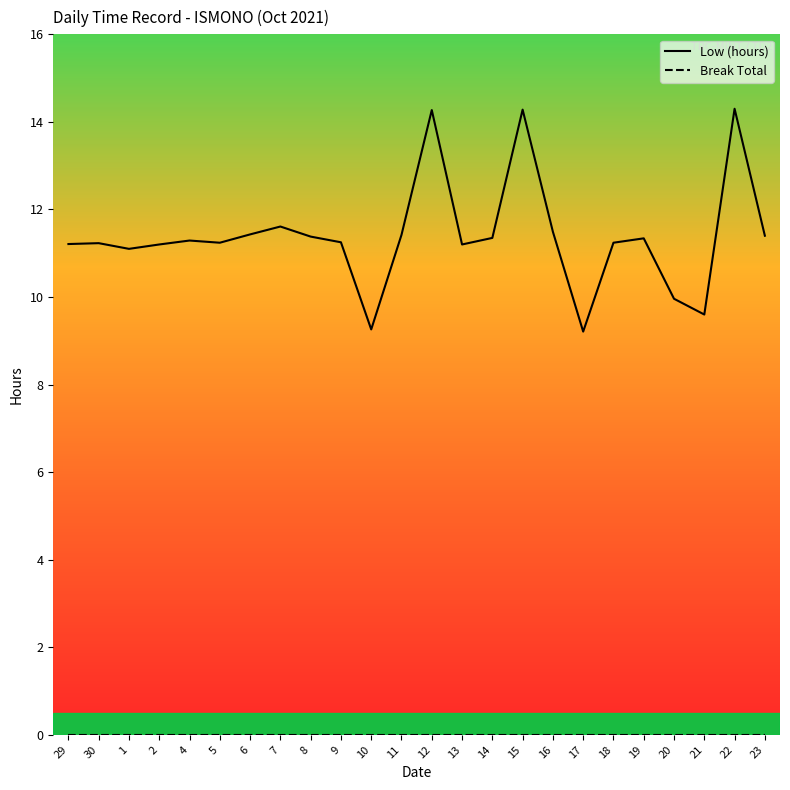

Which series has the largest total across all categories?

Low (hours)